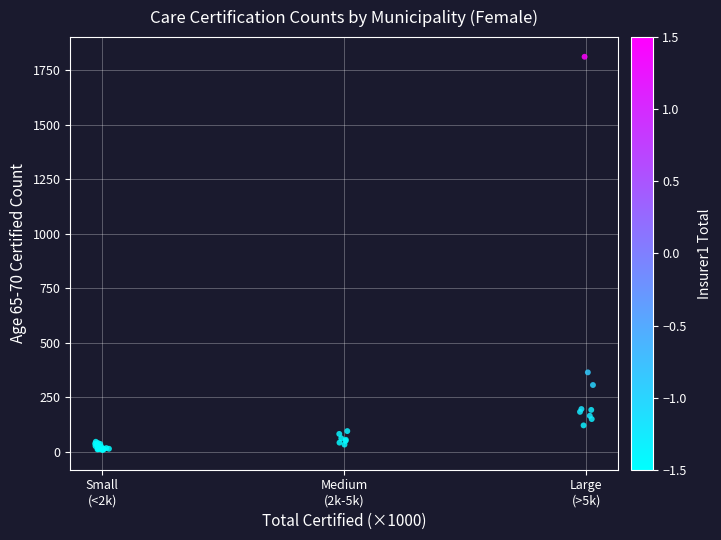

What Y value in the scatter plot is closest to 910?

365